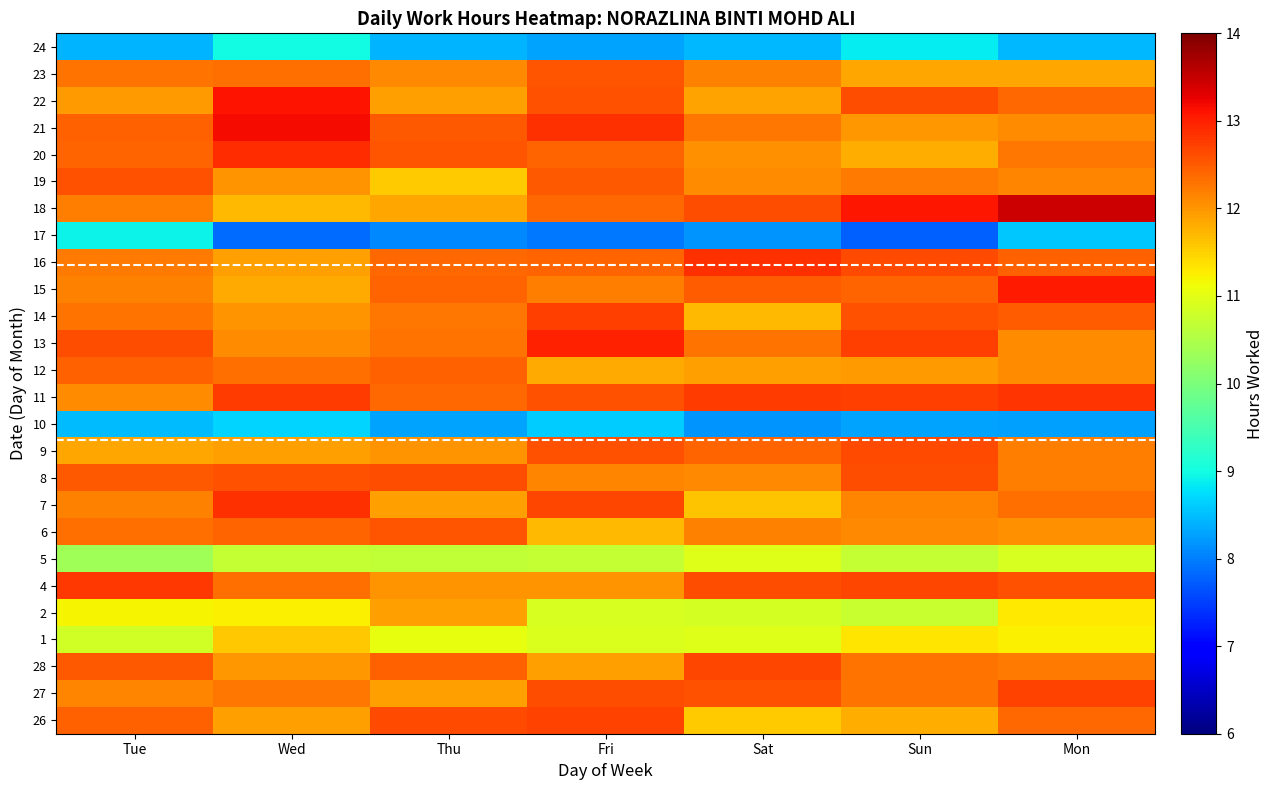

What is the total value across all series at Fri?

305.8